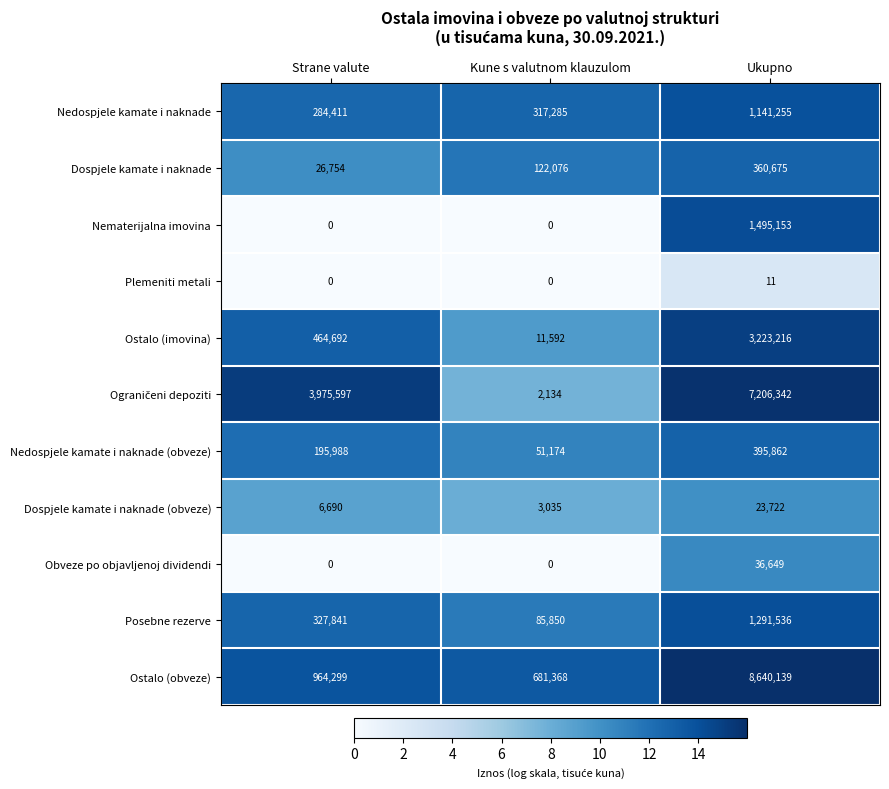

What is the sum of the Dospjele kamate i naknade (obveze) values at Kune s valutnom klauzulom and Strane valute?

9725